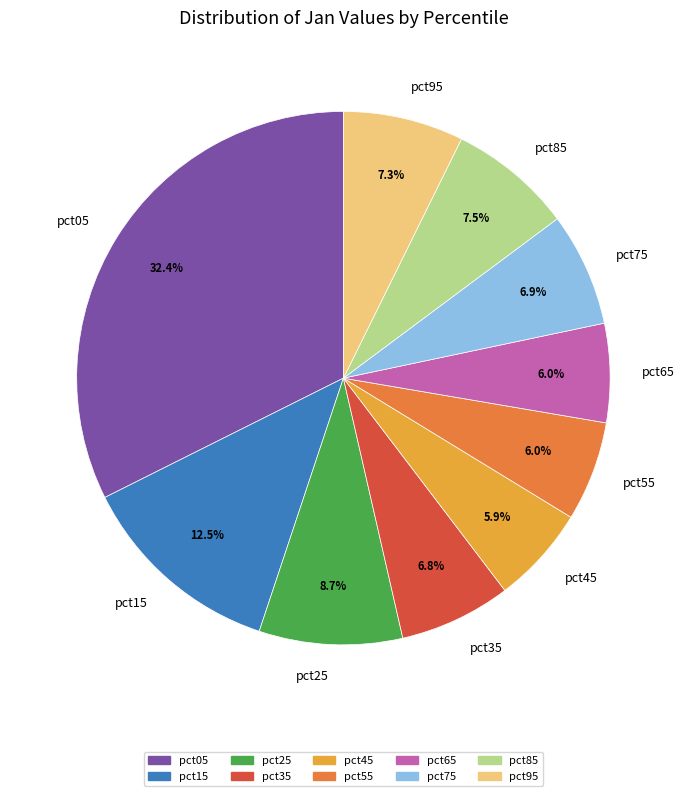

Is there any slice that represents more than half of the pie?

No